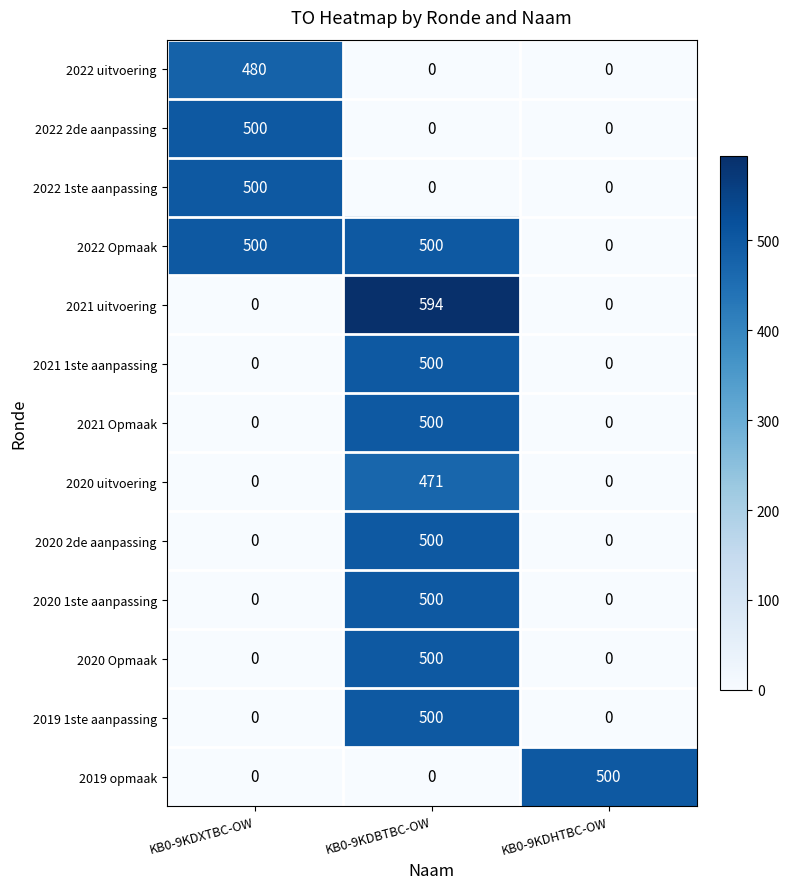

How many distinct data groups are displayed?

13